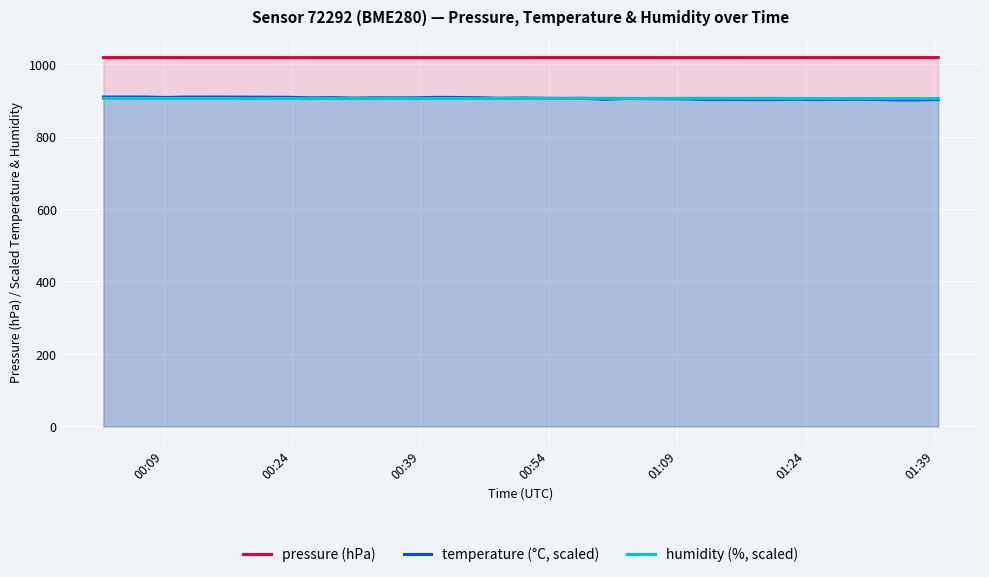

What is the lowest value of the humidity (%, scaled) series?

904.7